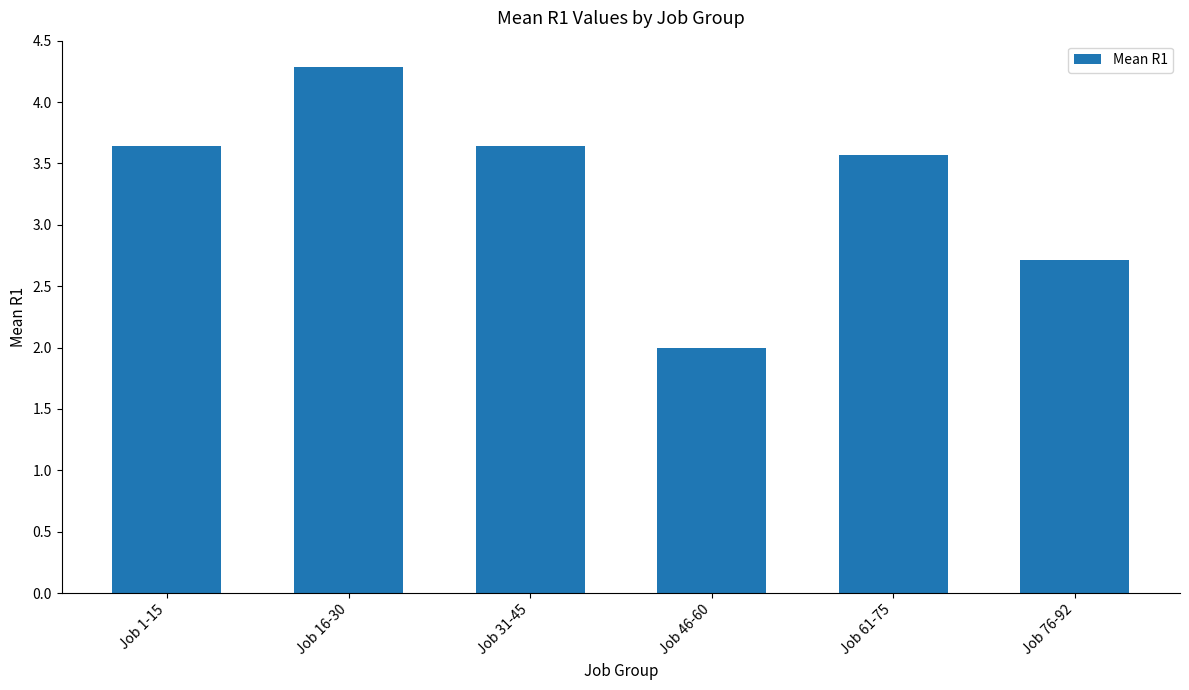

Is it true that the value at Job 61-75 is 1.0?

False